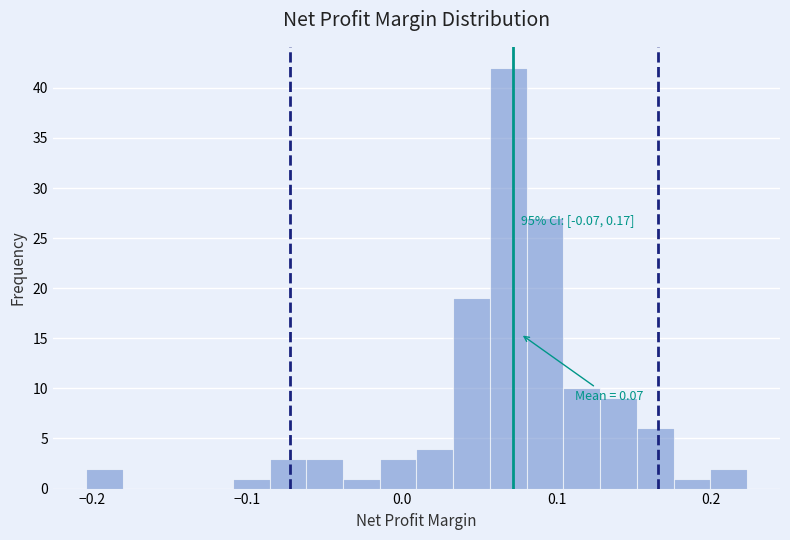

Around what value on the x-axis is the tallest bar? Give the approximate position of its centre, as read against the axis.

0.07